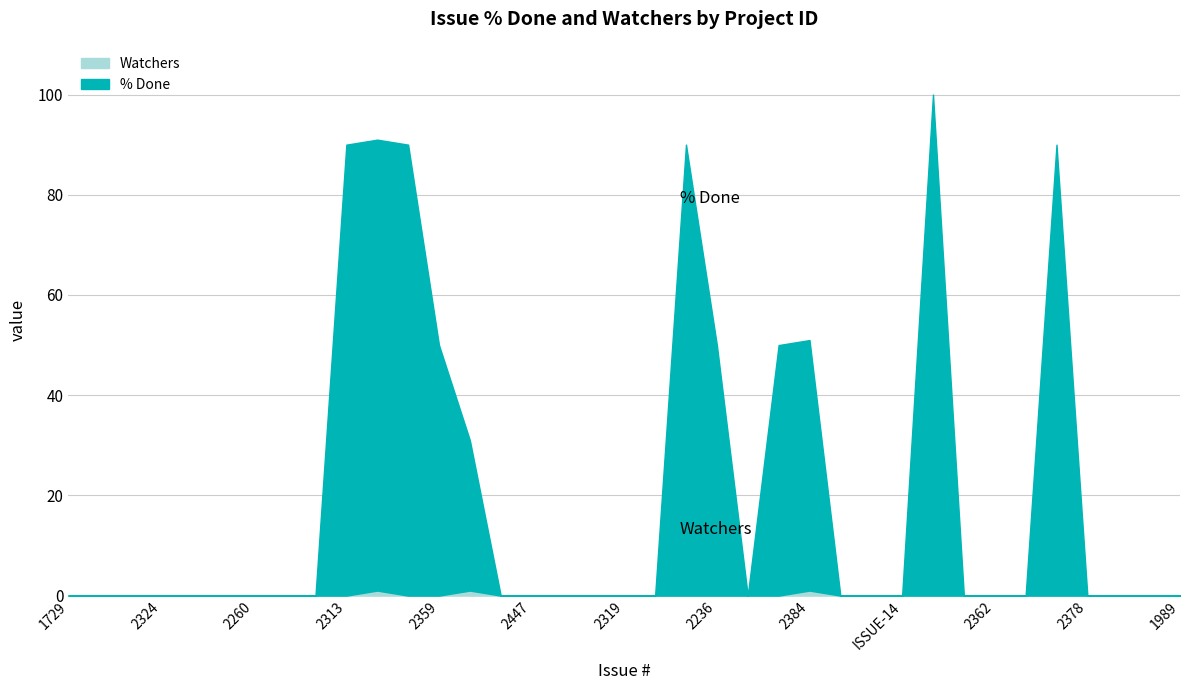

True or false: % Done has a value of 0 at 1613.

True